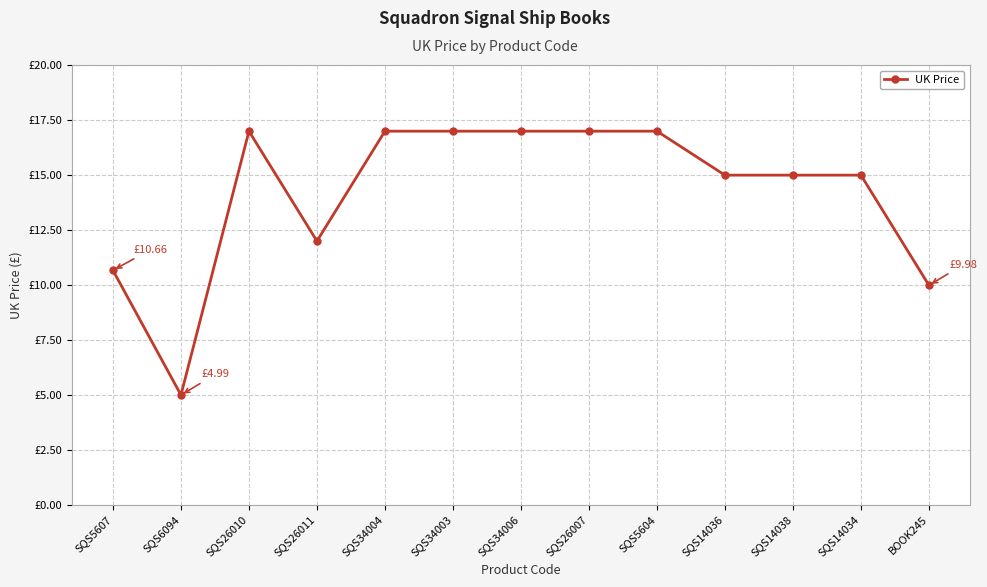

Reading left to right, list all the values displayed in this chart.

10.7	5.0	17.0	12.0	17.0	17.0	17.0	17.0	17.0	15.0	15.0	15.0	10.0